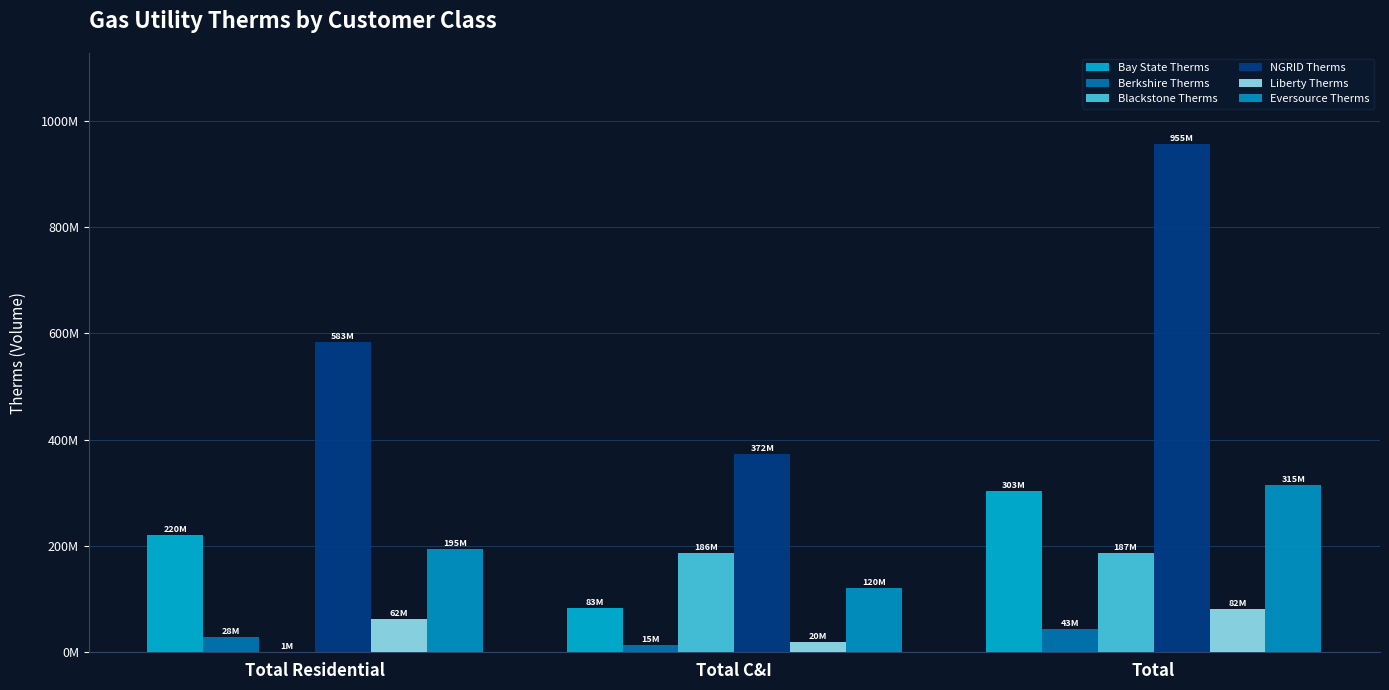

How many values in the Liberty Therms series are below 61885771?

1